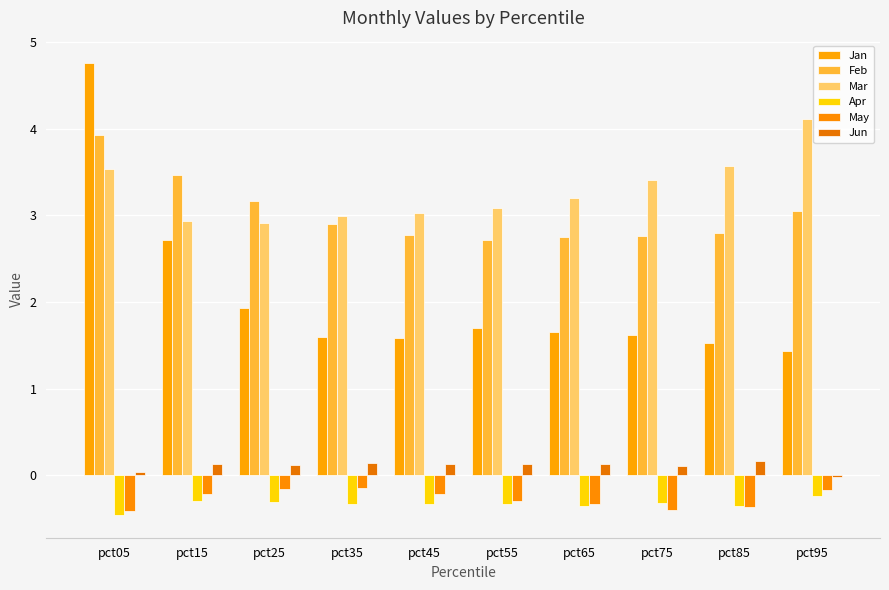

What value does the Mar series have at pct15?

2.9